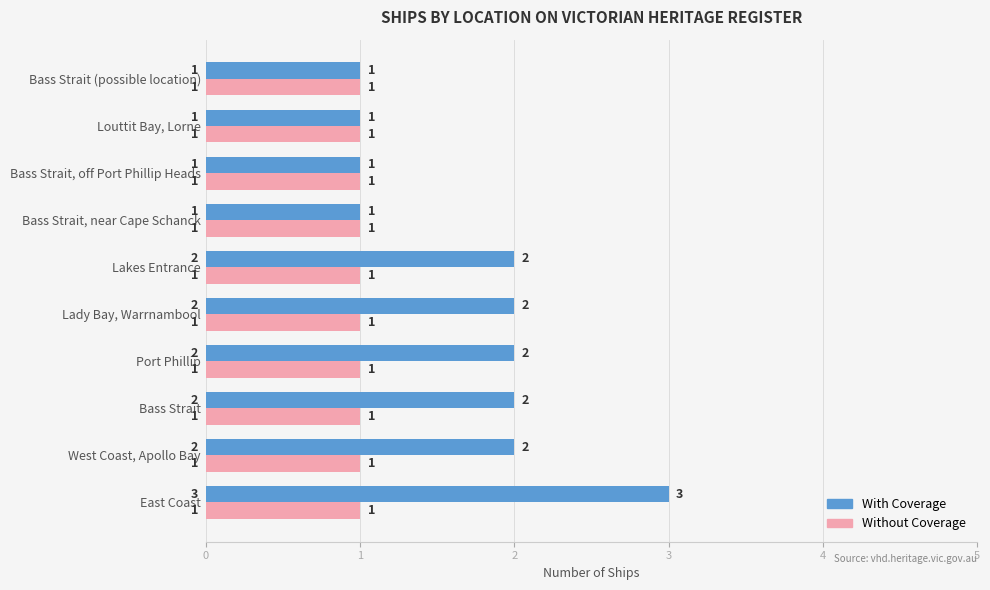

Rank the series by their average value, from lowest to highest.

Without Coverage, With Coverage